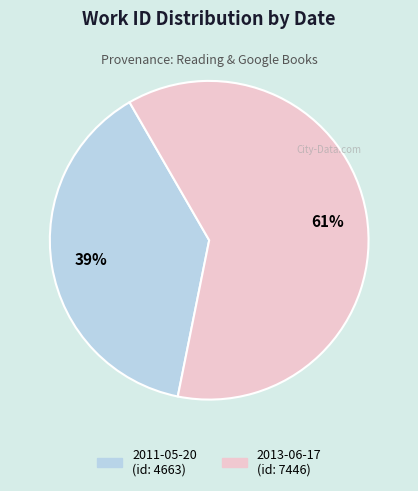

To the nearest percent, what is the average slice percentage?

50%